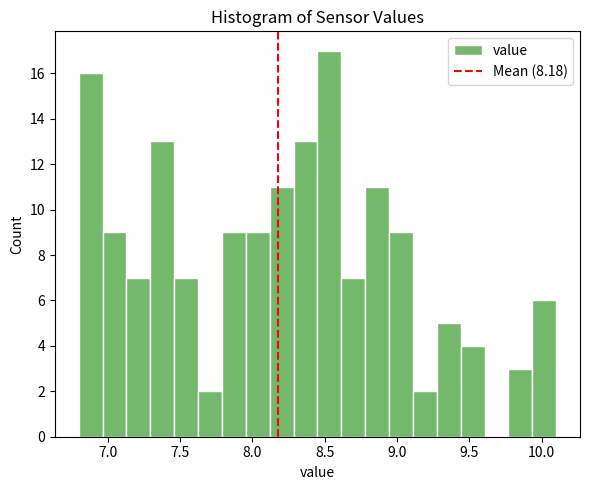

Read against the x-axis, roughly where is the centre of the tallest bar?

8.55